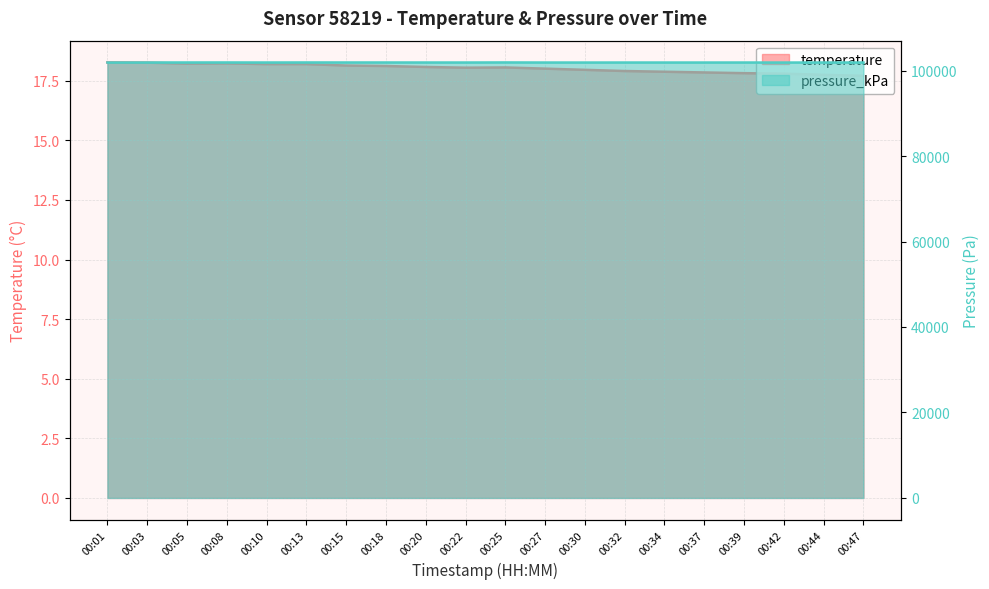

True or false: pressure_kPa and temperature cross at least once.

False